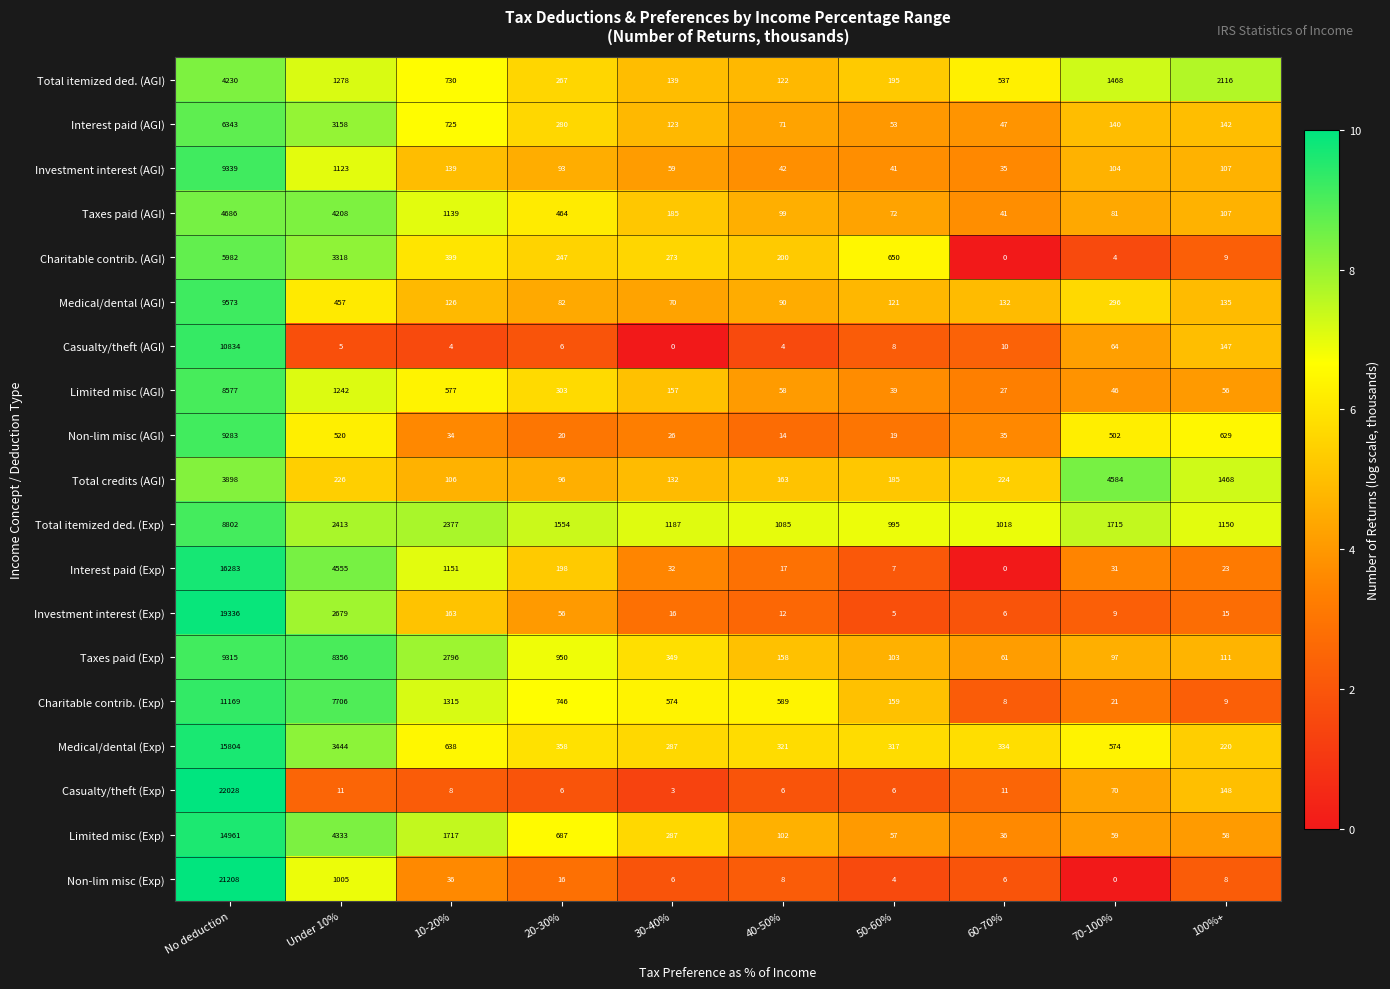

Which series has the largest range (max minus min)?

Casualty/theft (Exp)